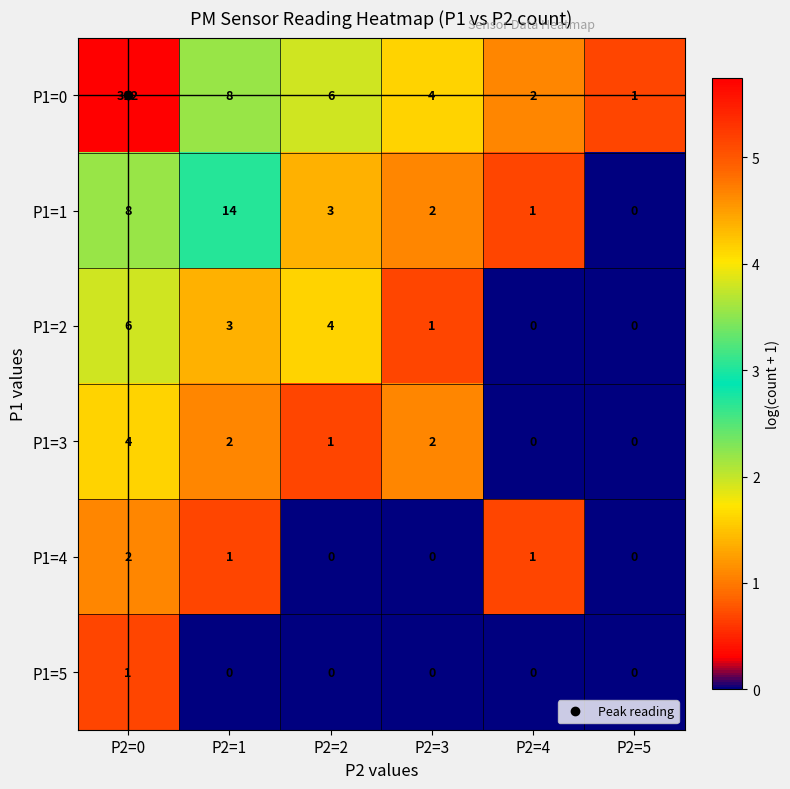

The P1=0 series shows 1 at P2=4. True or false?

False